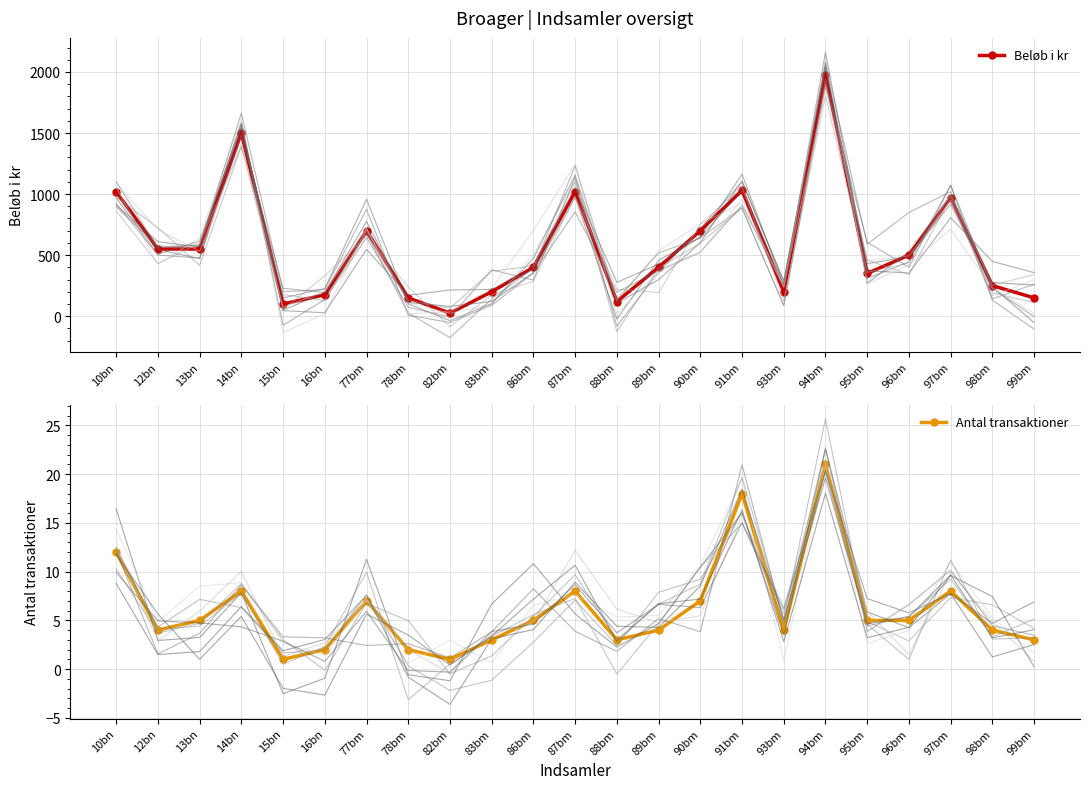

What is the label of the 17th point from the right?

77bm